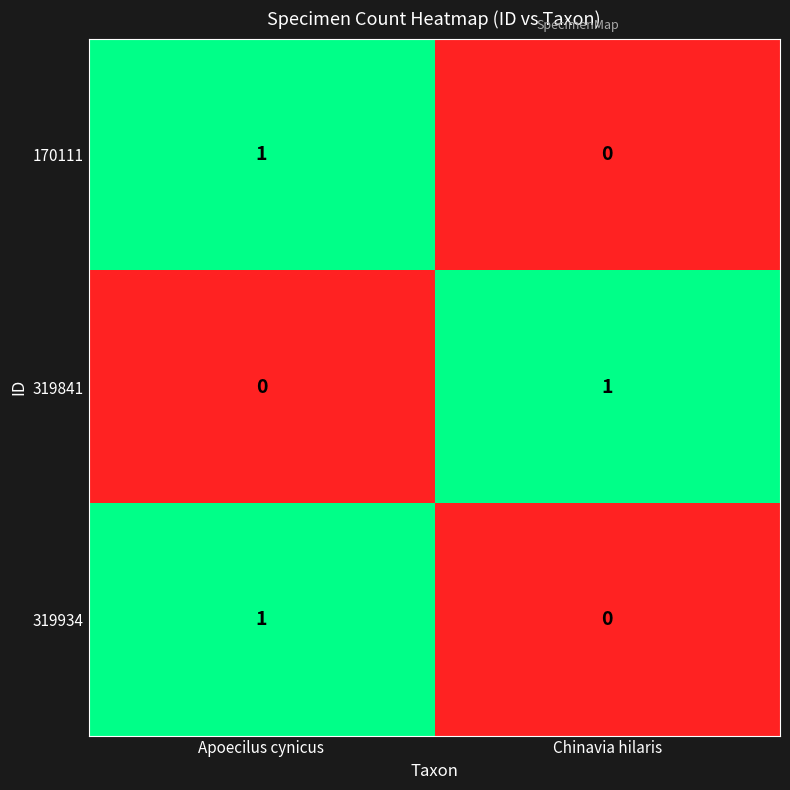

Reading left to right, list all the values displayed in this chart.

170111: 1	0
319841: 0	1
319934: 1	0